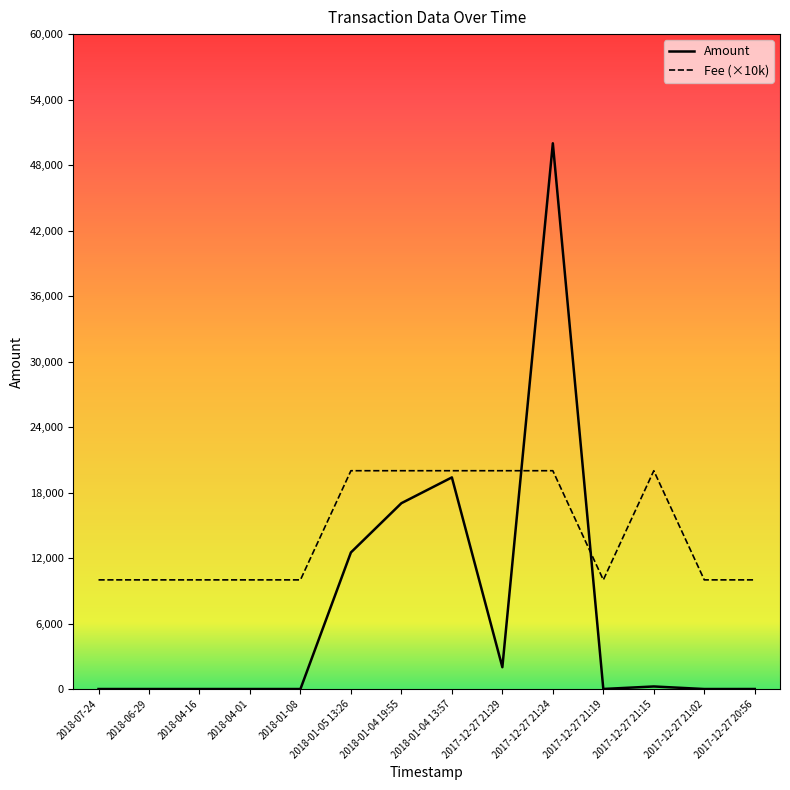

What is the sum of the Amount values at 2018-01-04 19:55 and 2018-06-29?

17025.1